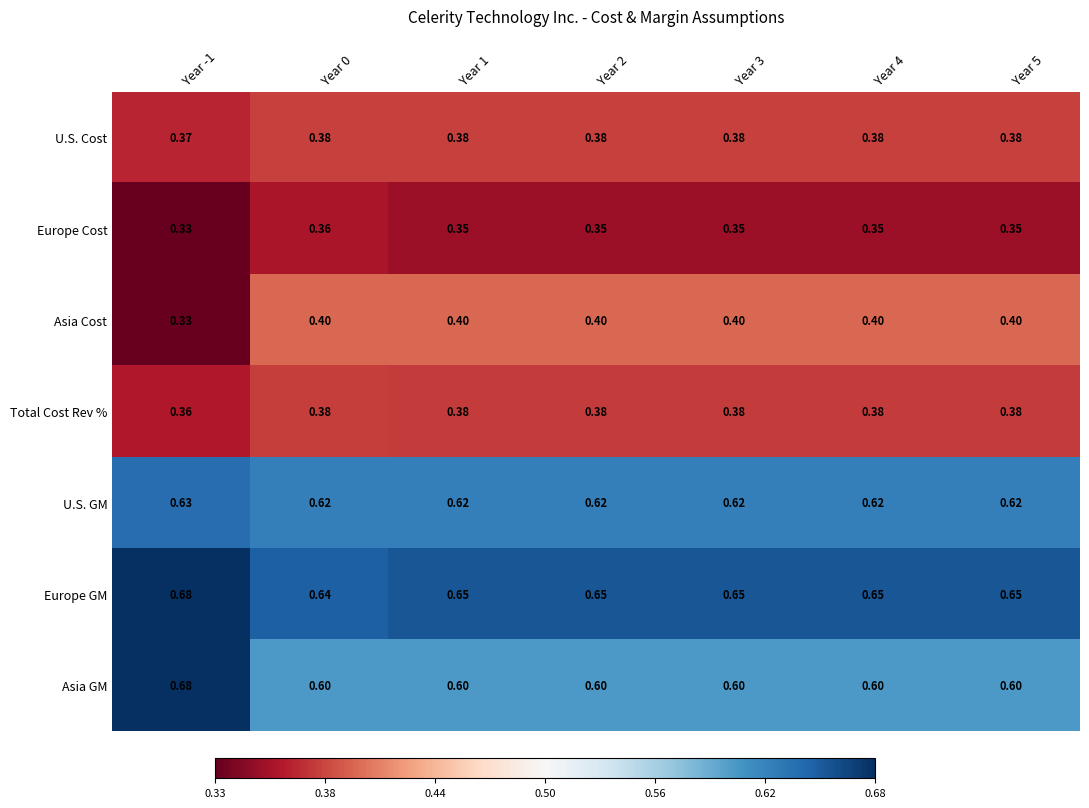

Which series has the largest range (max minus min)?

Asia GM